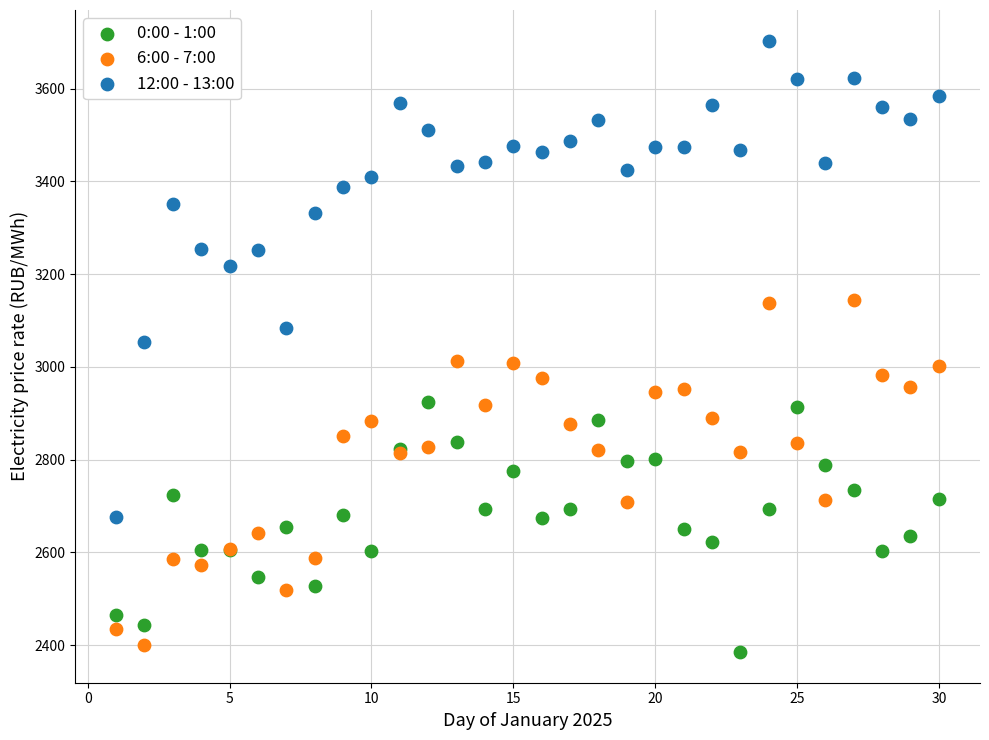

Which series reaches the maximum Y coordinate?

12:00 - 13:00